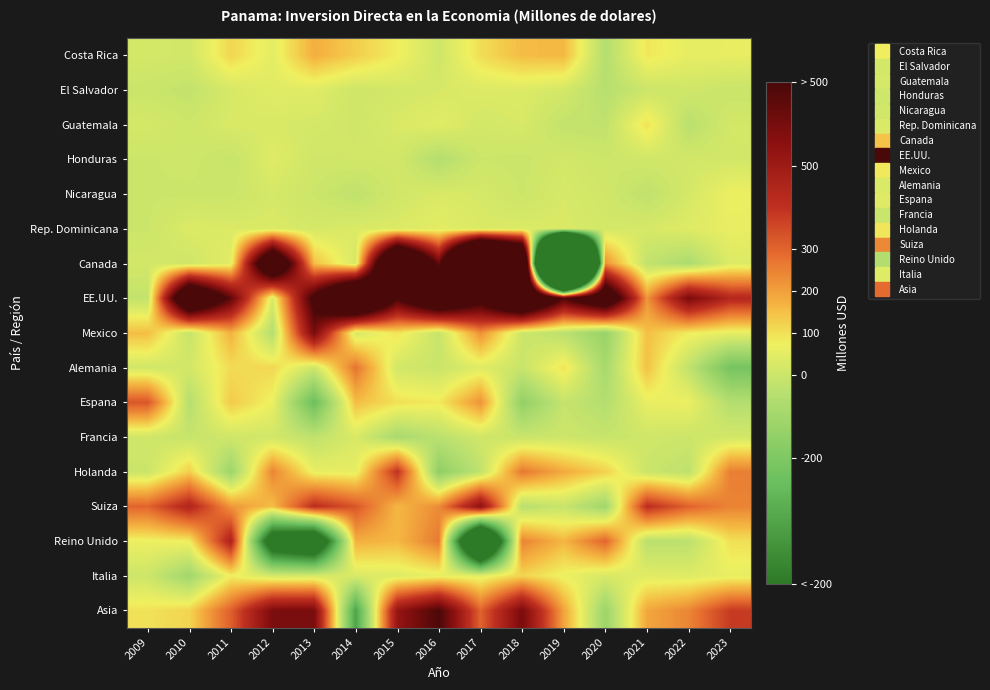

Reading left to right, what are all the values shown in this chart?

Costa Rica: 2009=19.8	2010=12.8	2011=114.6	2012=51.7	2013=175.2	2014=128.2	2015=78.5	2016=7.4	2017=104.4	2018=153.8	2019=160.5	2020=-52.9	2021=89.2	2022=56.2	2023=58.2
El Salvador: 2009=-4.9	2010=-19.5	2011=22.9	2012=43.1	2013=42.3	2014=5.7	2015=16.0	2016=24.0	2017=34.6	2018=35.3	2019=16.6	2020=-45.0	2021=0.3	2022=8.8	2023=-6.7
Guatemala: 2009=20.7	2010=4.4	2011=28.5	2012=26.0	2013=19.9	2014=9.3	2015=29.2	2016=44.5	2017=16.1	2018=25.7	2019=-19.8	2020=-23.1	2021=97.6	2022=-39.5	2023=16.4
Honduras: 2009=0.0	2010=6.6	2011=-10.7	2012=42.2	2013=9.2	2014=12.0	2015=13.5	2016=-52.7	2017=1.2	2018=-3.3	2019=16.4	2020=2.5	2021=10.0	2022=13.9	2023=15.0
Nicaragua: 2009=0.0	2010=-1.1	2011=-0.5	2012=21.4	2013=0.3	2014=-26.5	2015=12.0	2016=29.0	2017=22.6	2018=0.5	2019=24.9	2020=11.0	2021=-27.5	2022=21.2	2023=67.5
Rep. Dominicana: 2009=0.0	2010=34.6	2011=29.9	2012=31.0	2013=21.3	2014=32.2	2015=32.6	2016=49.9	2017=29.6	2018=32.4	2019=28.2	2020=17.9	2021=23.7	2022=40.2	2023=58.9
Canada: 2009=15.8	2010=8.6	2011=47.7	2012=1097.2	2013=150.2	2014=23.9	2015=1387.1	2016=636.8	2017=2141.5	2018=1543.7	2019=-5087.0	2020=227.2	2021=-22.8	2022=-69.0	2023=37.7
EE.UU.: 2009=-18.9	2010=1120.0	2011=652.0	2012=28.5	2013=750.2	2014=1320.4	2015=711.2	2016=1058.7	2017=787.9	2018=1200.7	2019=687.0	2020=968.8	2021=216.0	2022=593.9	2023=434.4
Mexico: 2009=153.6	2010=-9.2	2011=171.3	2012=-50.7	2013=596.5	2014=23.7	2015=94.6	2016=-10.2	2017=224.2	2018=2.0	2019=-36.7	2020=-128.1	2021=148.6	2022=81.2	2023=57.0
Alemania: 2009=13.3	2010=15.3	2011=105.8	2012=112.8	2013=5.8	2014=273.6	2015=14.4	2016=-4.6	2017=43.3	2018=-7.0	2019=95.9	2020=-83.9	2021=146.4	2022=-21.5	2023=-223.2
Espana: 2009=326.9	2010=-49.9	2011=133.5	2012=68.0	2013=-252.1	2014=152.8	2015=99.1	2016=85.2	2017=220.1	2018=-143.6	2019=-12.9	2020=-53.4	2021=60.0	2022=67.6	2023=-52.6
Francia: 2009=6.6	2010=-11.2	2011=9.9	2012=12.2	2013=-26.2	2014=28.2	2015=-80.1	2016=-36.2	2017=9.6	2018=-5.1	2019=3.4	2020=-11.1	2021=8.4	2022=0.5	2023=15.2
Holanda: 2009=-0.1	2010=126.0	2011=-113.6	2012=244.3	2013=61.0	2014=56.5	2015=398.3	2016=-151.7	2017=-25.5	2018=266.1	2019=182.9	2020=123.7	2021=-3.1	2022=-29.5	2023=255.0
Suiza: 2009=300.6	2010=444.2	2011=215.9	2012=152.1	2013=413.8	2014=325.9	2015=161.1	2016=232.4	2017=547.3	2018=-41.4	2019=-8.5	2020=-102.6	2021=409.7	2022=304.5	2023=246.4
Reino Unido: 2009=68.4	2010=79.1	2011=456.5	2012=-708.9	2013=-840.2	2014=175.0	2015=160.3	2016=262.8	2017=-1257.2	2018=246.4	2019=162.3	2020=300.6	2021=-39.1	2022=-35.7	2023=99.5
Italia: 2009=2.7	2010=-99.9	2011=76.8	2012=20.8	2013=22.6	2014=30.4	2015=40.2	2016=59.3	2017=52.9	2018=118.2	2019=67.5	2020=26.3	2021=46.5	2022=41.8	2023=58.4
Asia: 2009=96.1	2010=117.3	2011=308.3	2012=588.5	2013=591.7	2014=-354.1	2015=523.4	2016=692.6	2017=300.8	2018=593.6	2019=194.6	2020=-114.8	2021=189.1	2022=242.4	2023=377.6